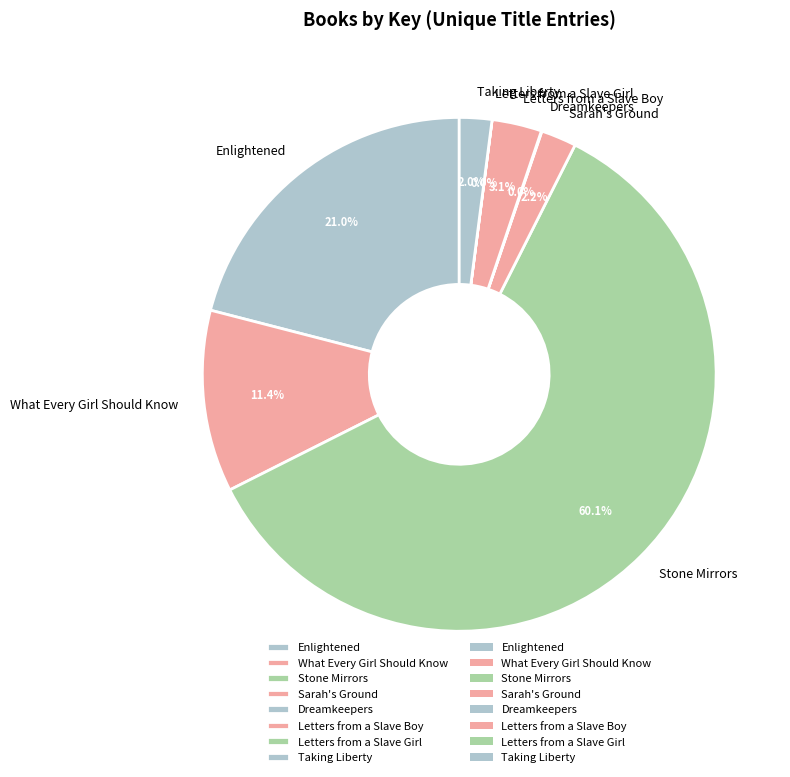

Which slice is the largest?

Stone Mirrors